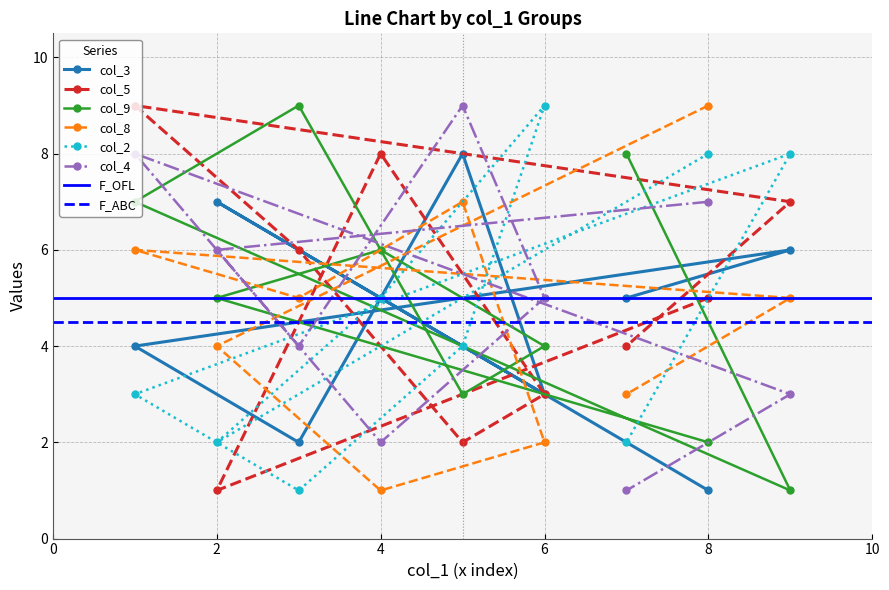

How many col_2 values are between 2 and 8?

7